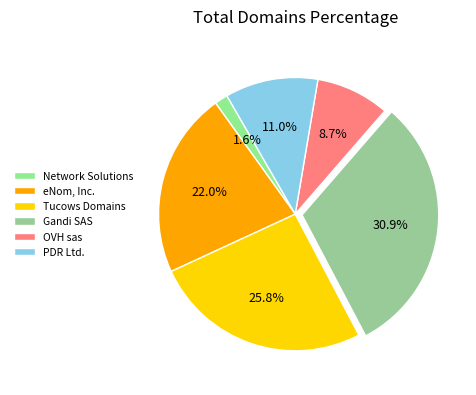

To the nearest percent, what is the average slice percentage?

17%